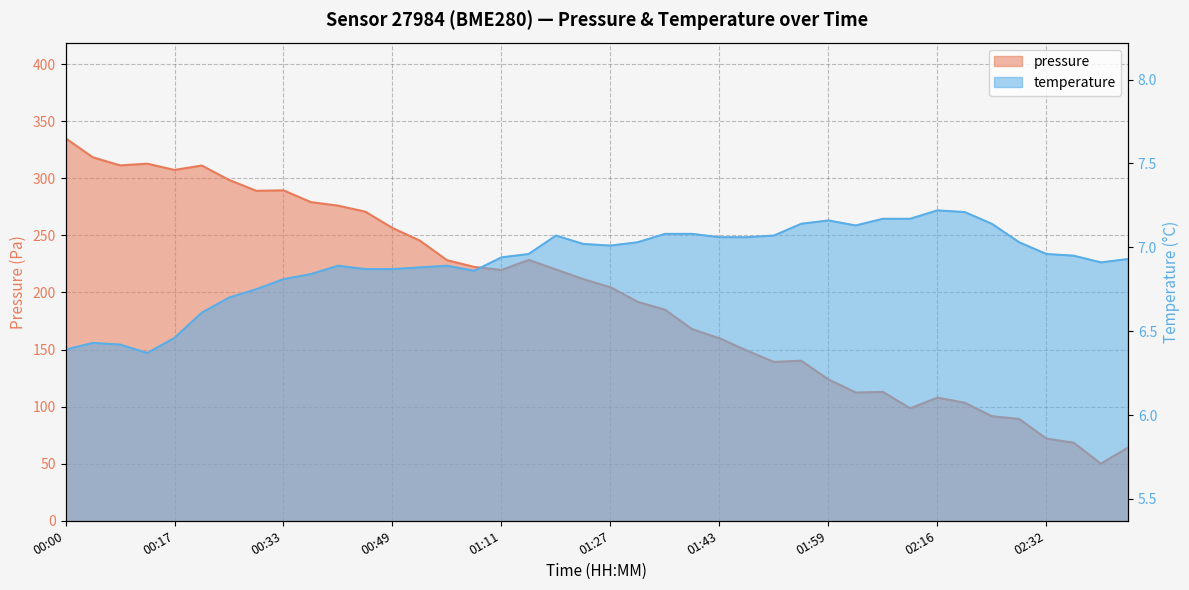

Reading right to left, what are all the values shown in this chart?

pressure: 02:45=64.2	02:40=50.0	02:36=68.4	02:32=72.0	02:28=89.2	02:24=91.6	02:20=103.4	02:16=107.9	02:12=98.5	02:08=112.9	02:04=112.4	01:59=123.9	01:55=140.2	01:51=139.2	01:47=149.1	01:43=159.9	01:39=167.9	01:35=184.9	01:31=191.8	01:27=204.6	01:23=211.7	01:19=220.2	01:15=228.5	01:11=219.7	01:07=222.4	01:02=228.3	00:53=245.5	00:49=256.5	00:45=270.8	00:41=276.1	00:37=279.2	00:33=289.5	00:29=289.1	00:25=298.6	00:21=311.2	00:17=307.4	00:13=312.8	00:09=311.4	00:04=318.4	00:00=335.1
temperature: 02:45=6.9	02:40=6.9	02:36=7.0	02:32=7.0	02:28=7.0	02:24=7.1	02:20=7.2	02:16=7.2	02:12=7.2	02:08=7.2	02:04=7.1	01:59=7.2	01:55=7.1	01:51=7.1	01:47=7.1	01:43=7.1	01:39=7.1	01:35=7.1	01:31=7.0	01:27=7.0	01:23=7.0	01:19=7.1	01:15=7.0	01:11=6.9	01:07=6.9	01:02=6.9	00:53=6.9	00:49=6.9	00:45=6.9	00:41=6.9	00:37=6.8	00:33=6.8	00:29=6.8	00:25=6.7	00:21=6.6	00:17=6.5	00:13=6.4	00:09=6.4	00:04=6.4	00:00=6.4